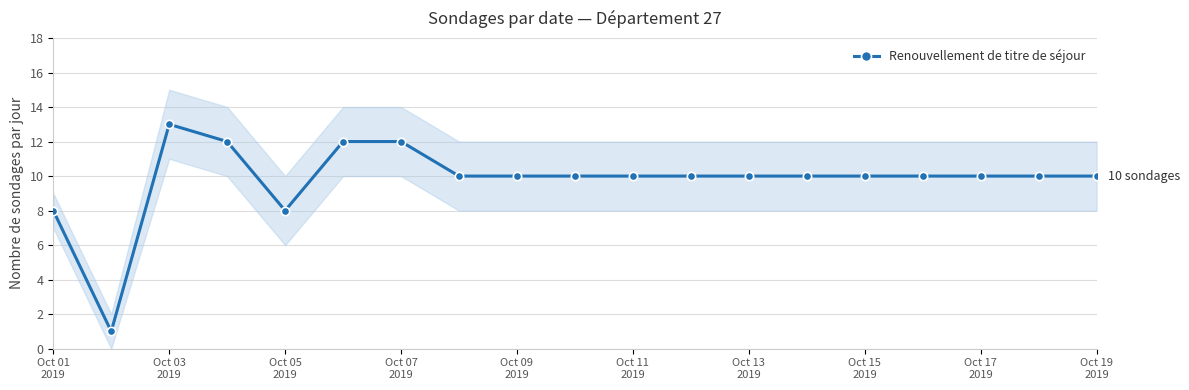

What is the value of the 8th point from the left?

10